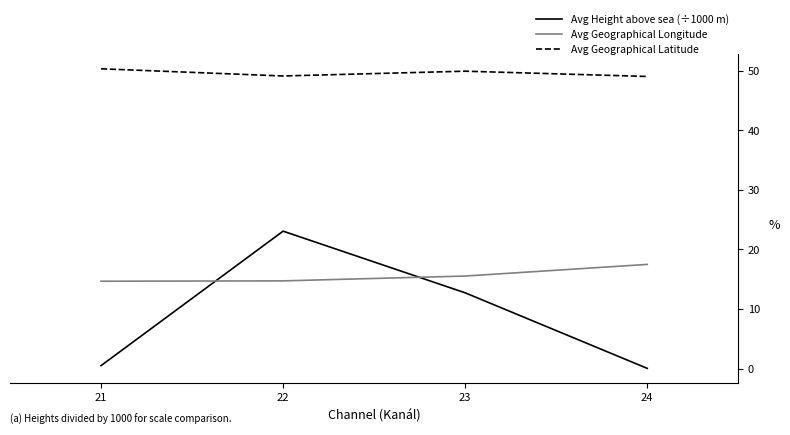

Which series changed the most between 23 and 24?

Avg Height above sea (÷1000 m)